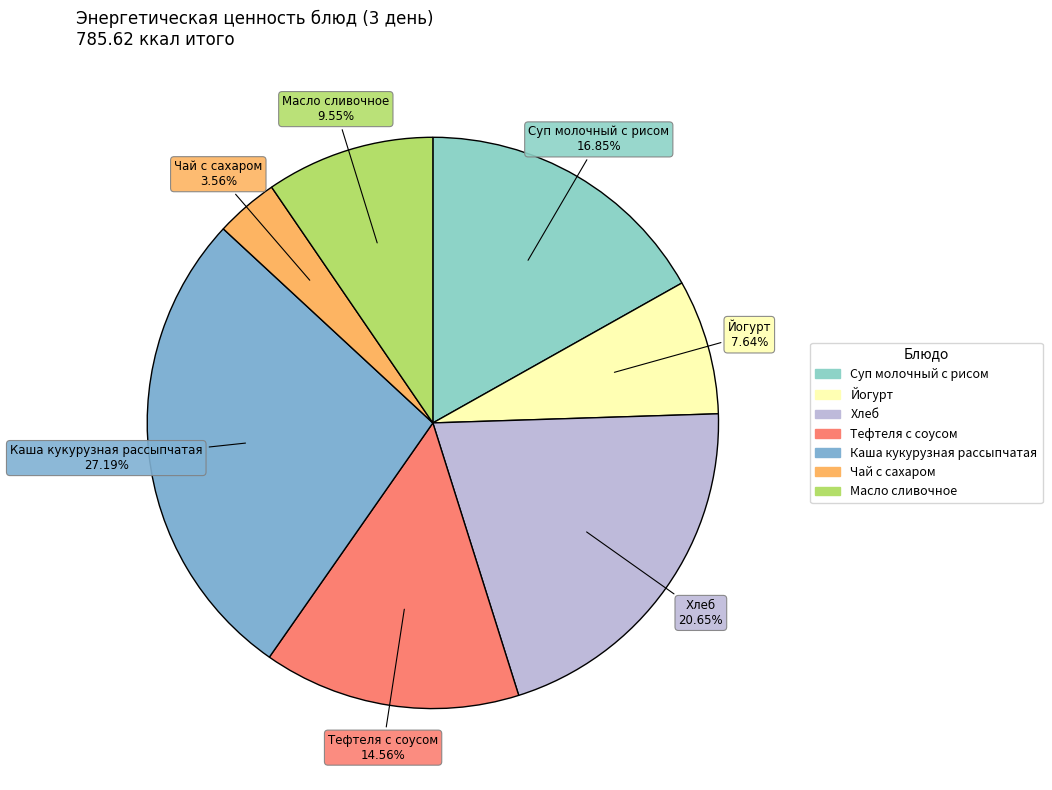

What portion of the pie excludes Чай с сахаром?

96.4%